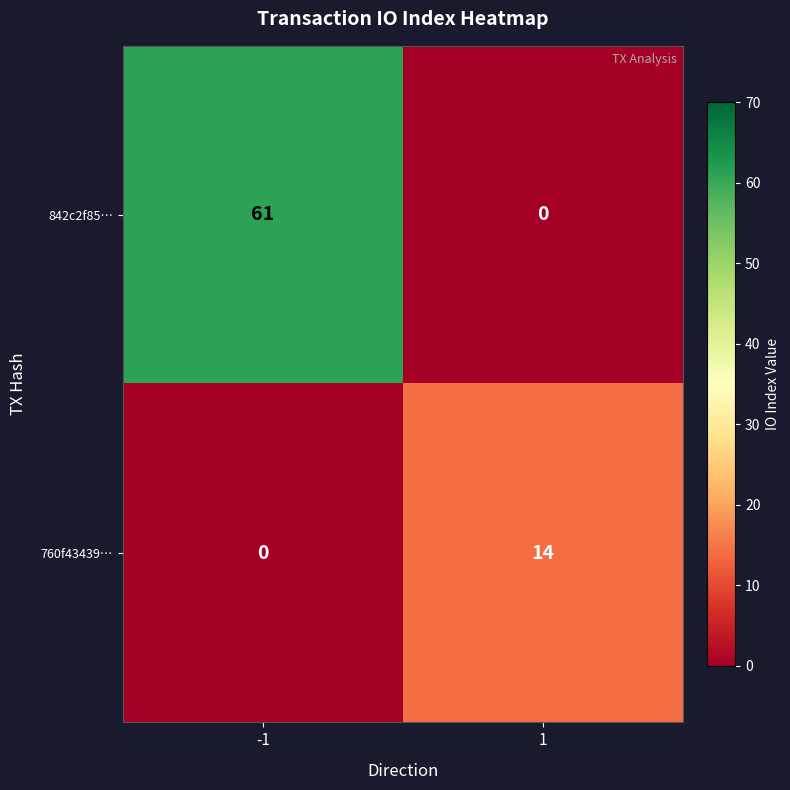

Rank the series by their maximum value, from lowest to highest.

760f43439…, 842c2f85…